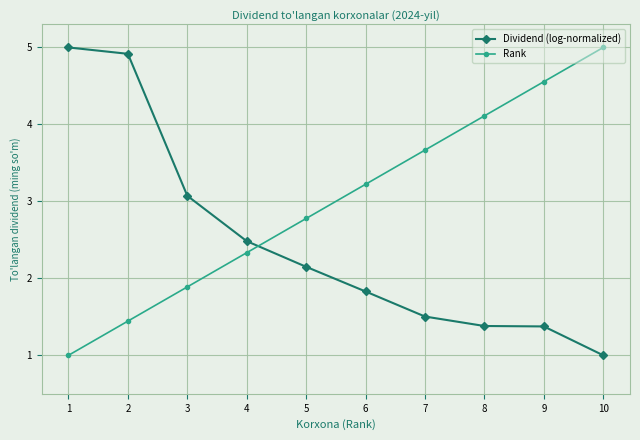

Does the chart display data point markers on the line(s)?

Yes